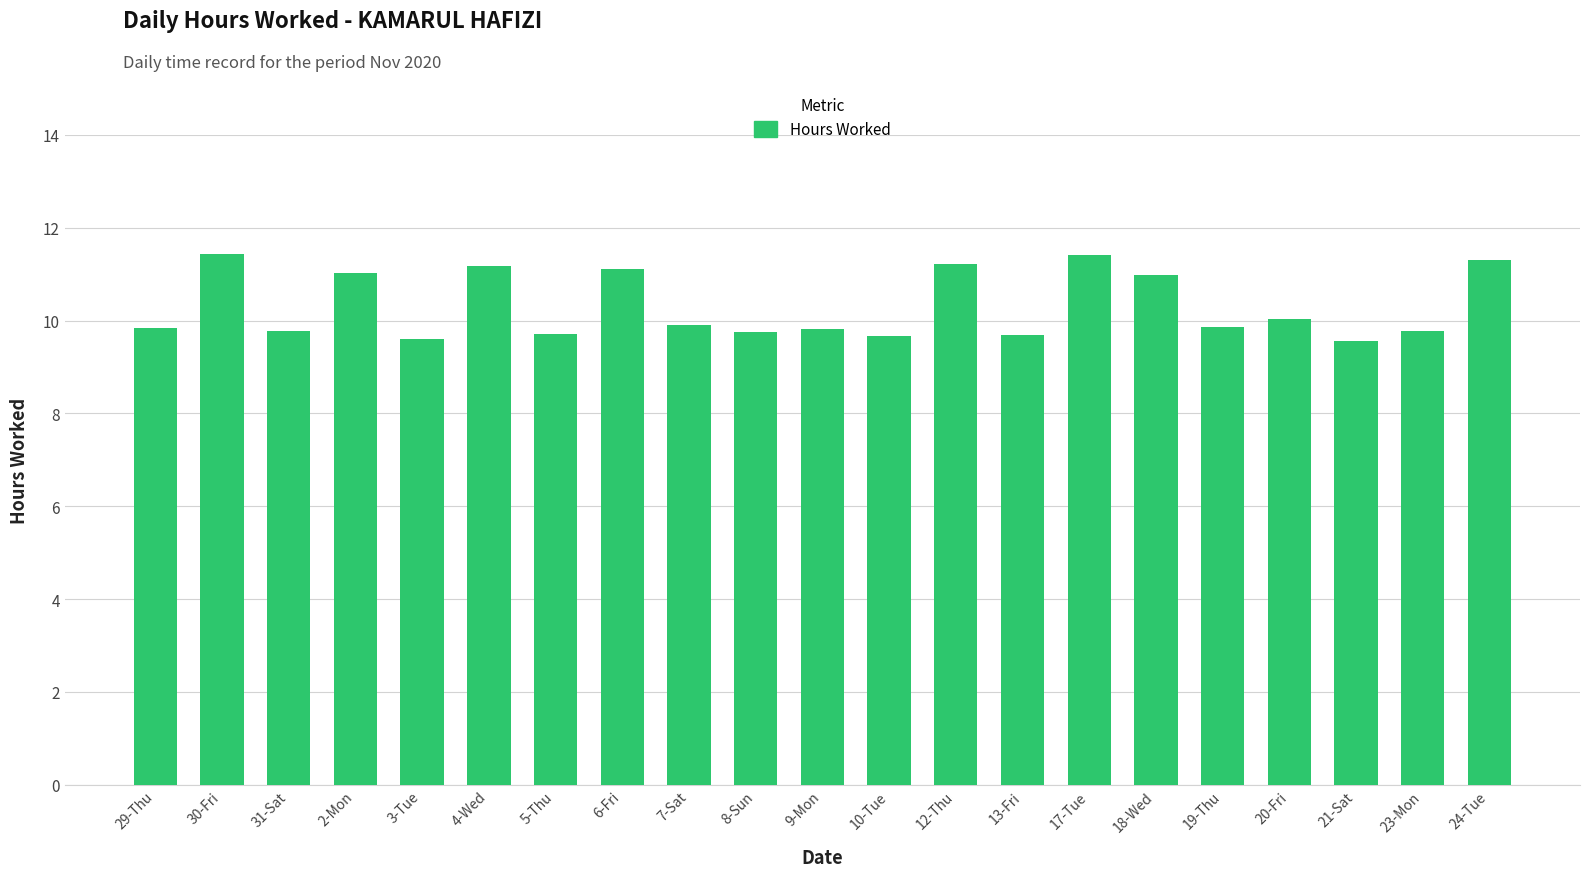

What is the value of the 3rd bar from the left?

9.8